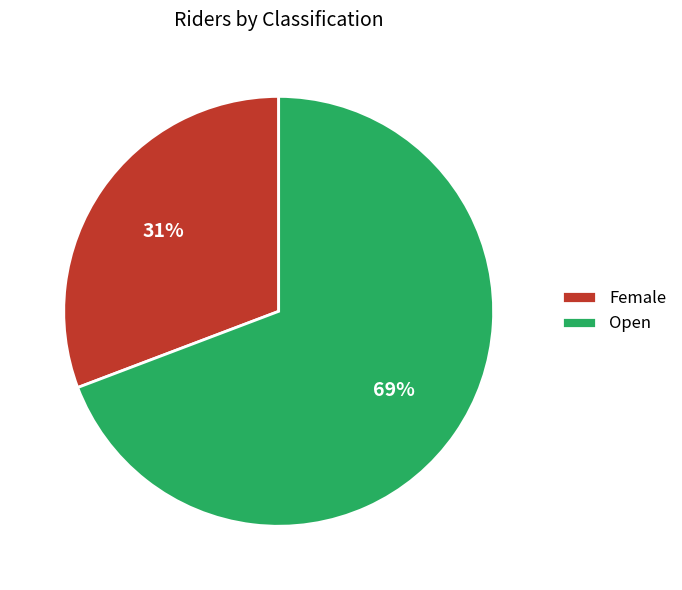

What is the largest slice in the pie chart?

Open